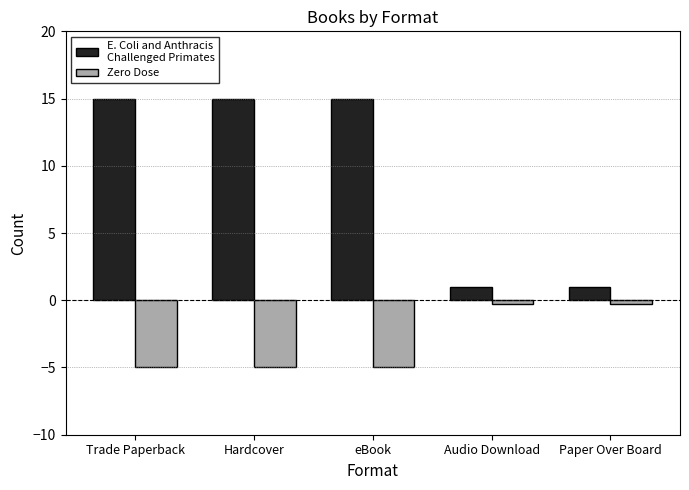

What is the smallest value displayed?

-5.0